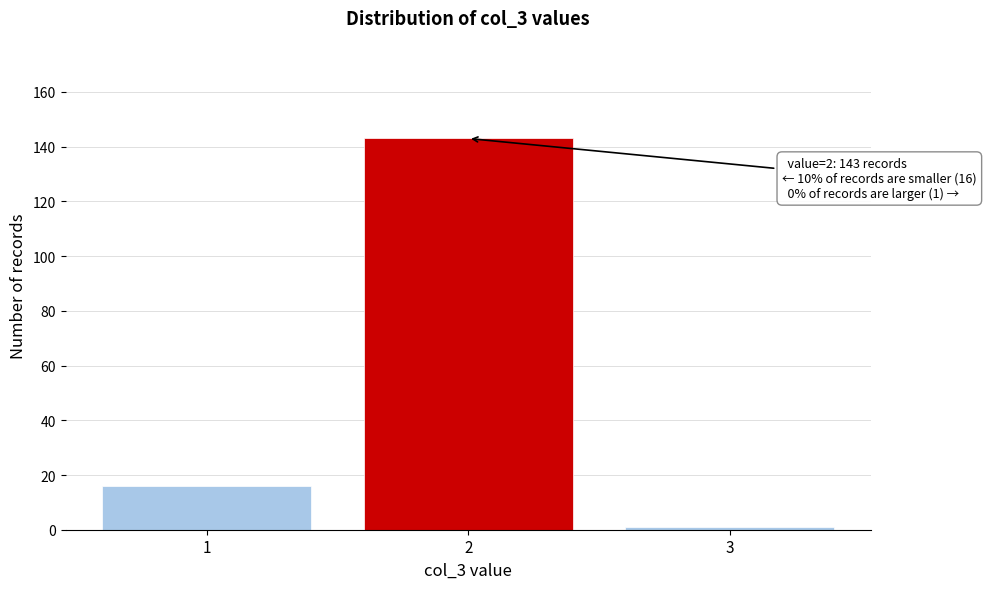

Reading left to right, transcribe all the data shown in this chart.

1=16	2=143	3=1